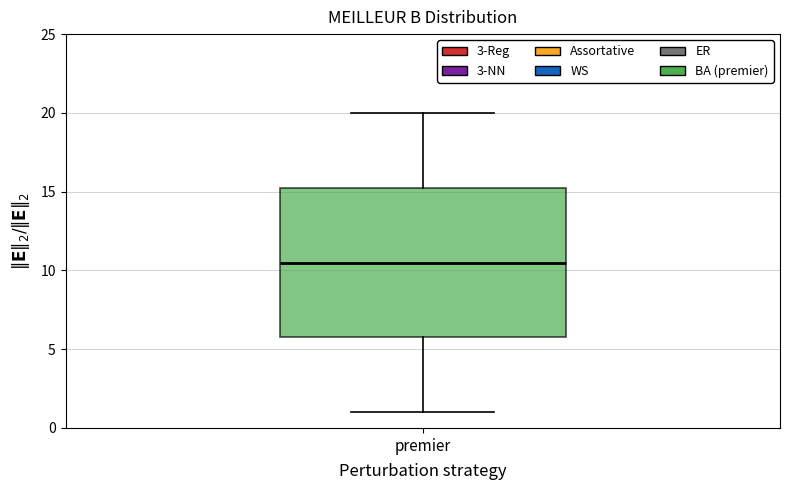

Where is the lower edge of the box for premier on the y-axis? The values are not printed on the chart, so give them approximately, as read against the axis.

6.0